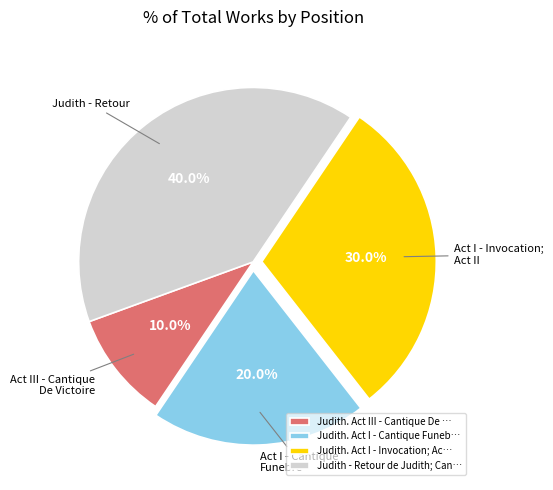

What is the ratio of the value at Judith - Retour de Judith; Can… to the value at Judith. Act III - Cantique De …?

4.0